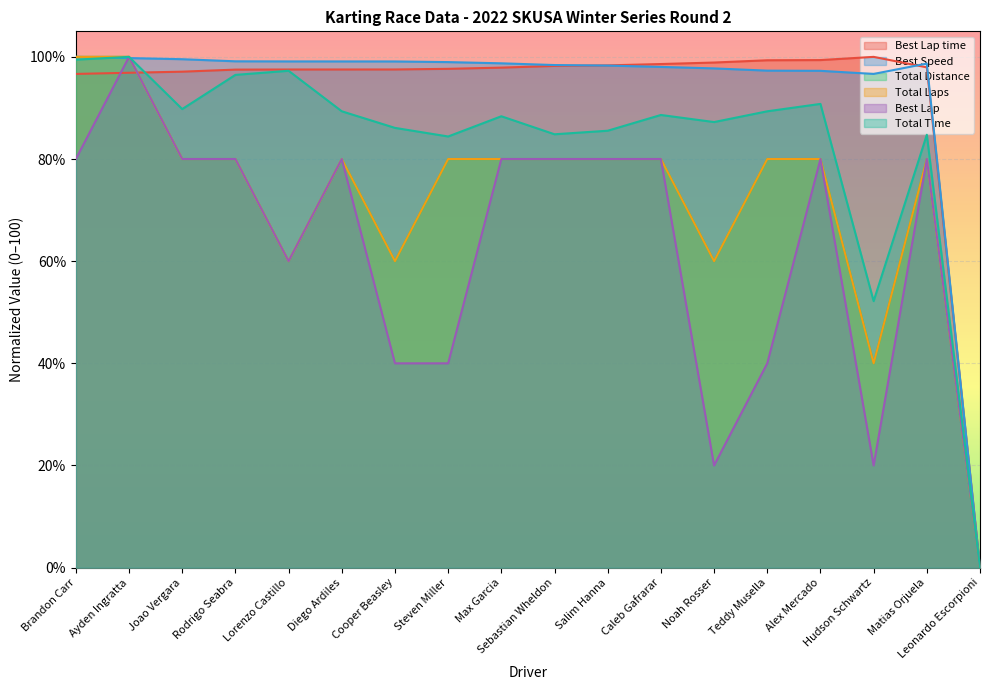

The Best Lap series shows 80.0 at Caleb Gafrarar. True or false?

True